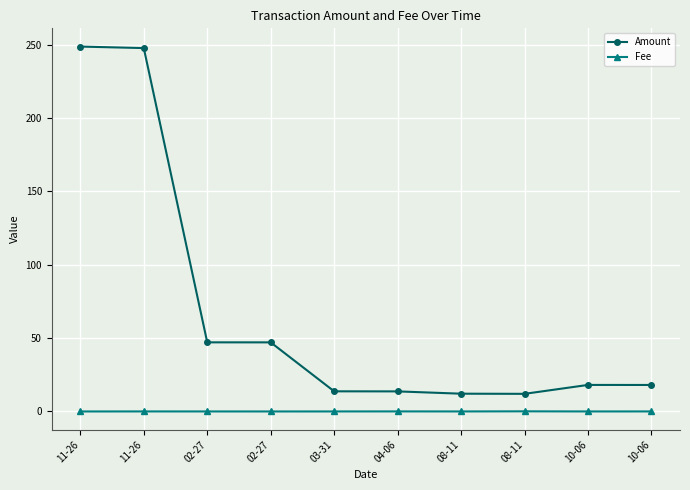

The Fee series shows 0.0 at 10-06. True or false?

False